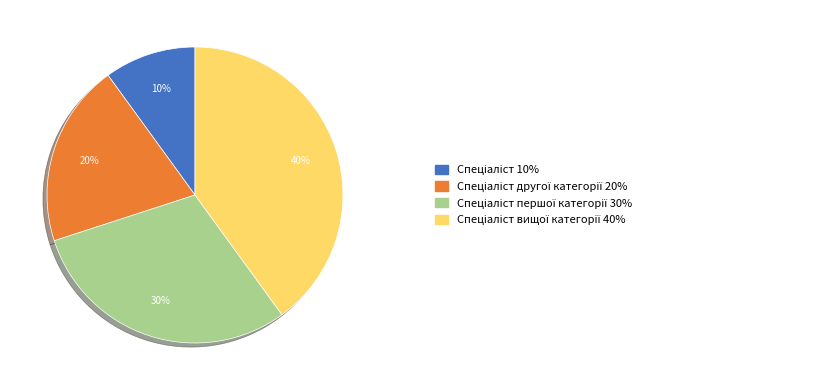

How many segments does this pie chart have?

4